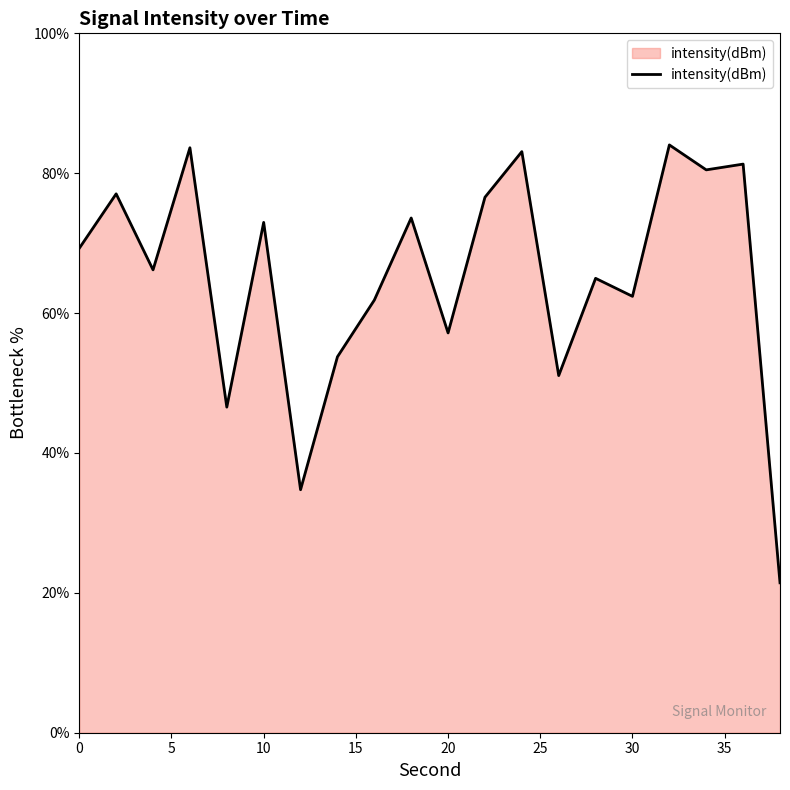

What is the difference between the maximum and minimum values?

62.6